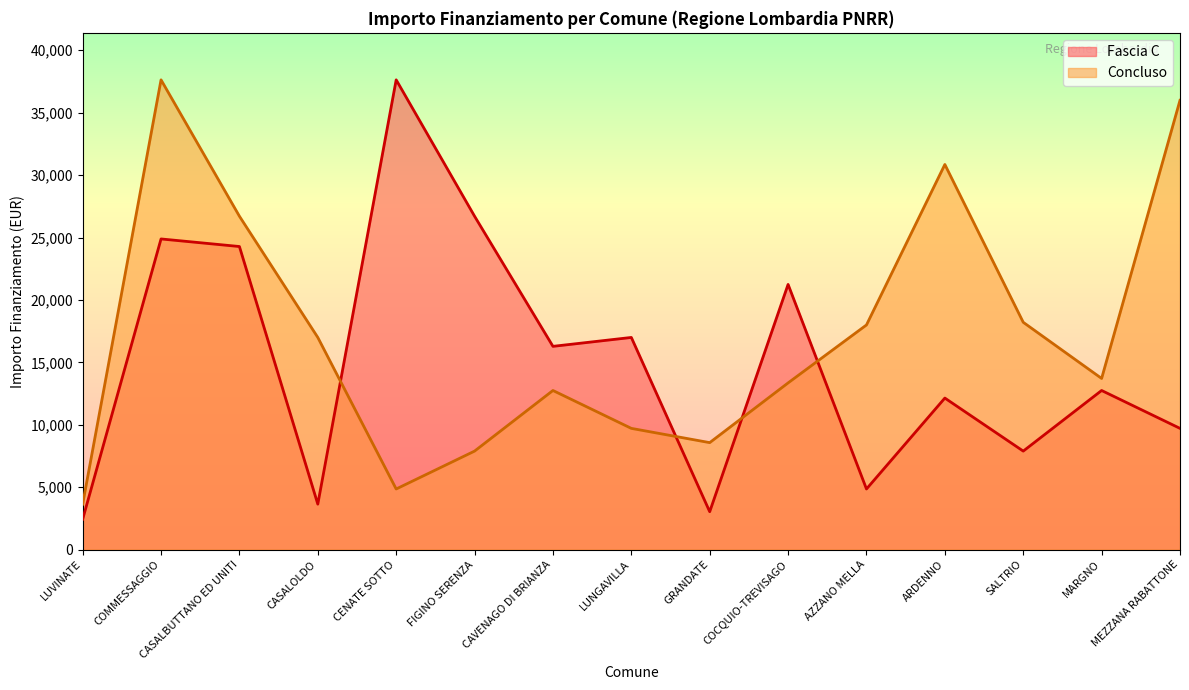

What is the total value across all series at CAVENAGO DI BRIANZA?

29030